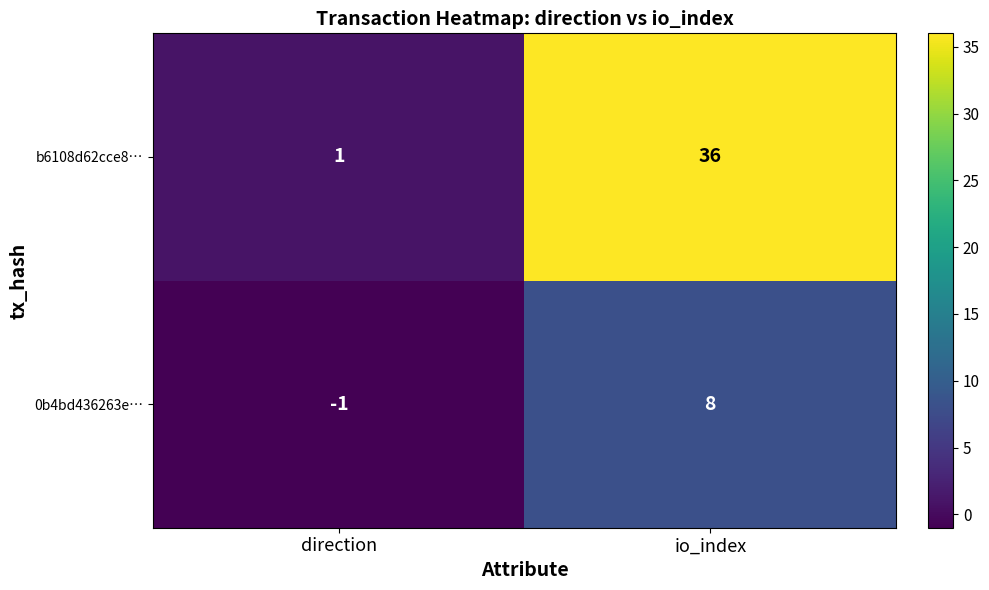

What is the difference between the maximum and minimum values in the b6108d62cce8… series?

35